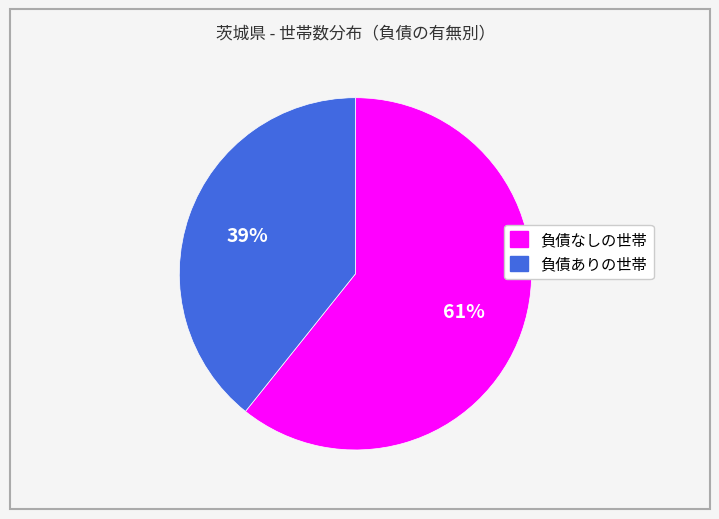

Combined, do 負債なしの世帯 and 負債ありの世帯 account for over 50%?

Yes